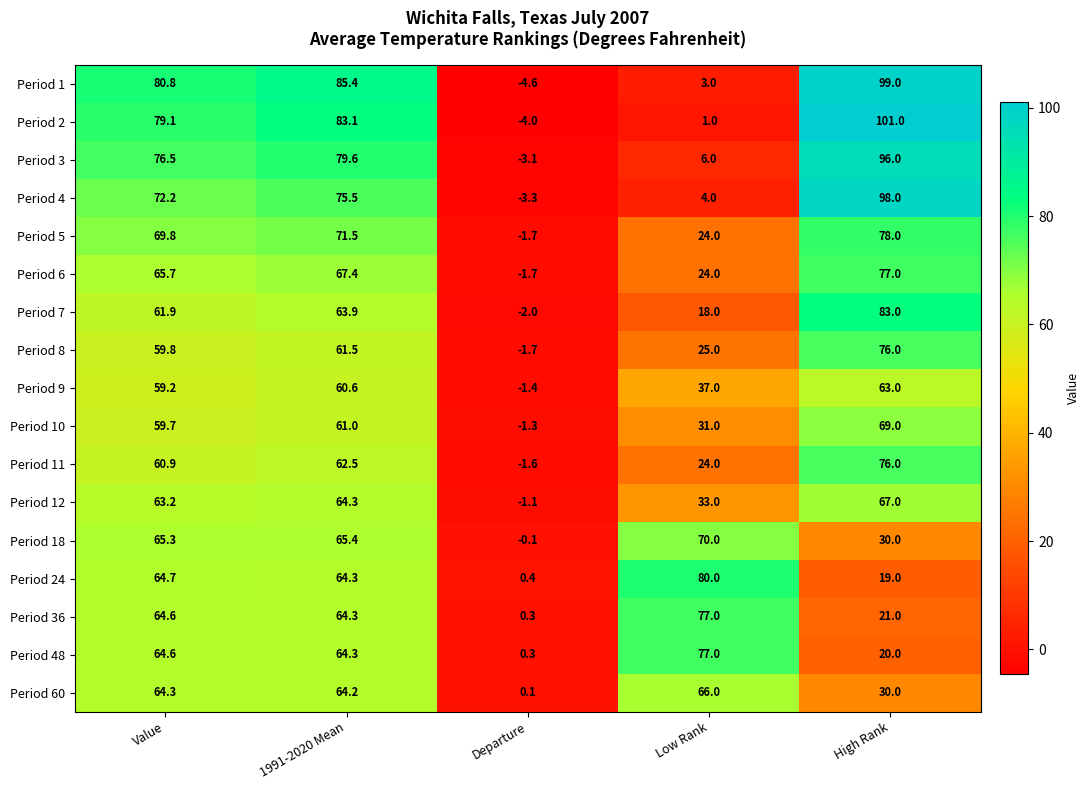

How many positive values does the Period 3 series have?

4